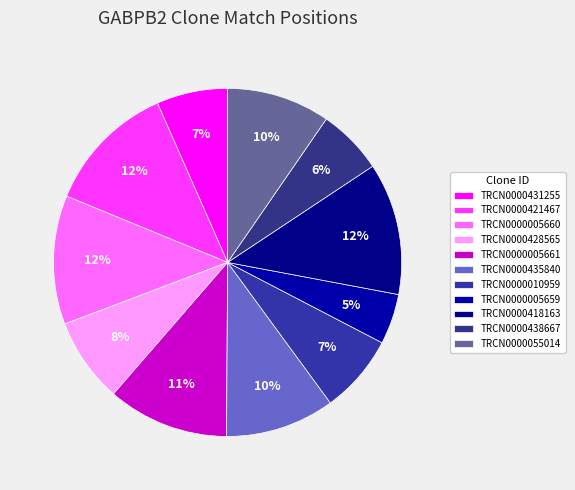

To the nearest percent, what is the difference between the TRCN0000428565 and TRCN0000055014 slice percentages?

2%